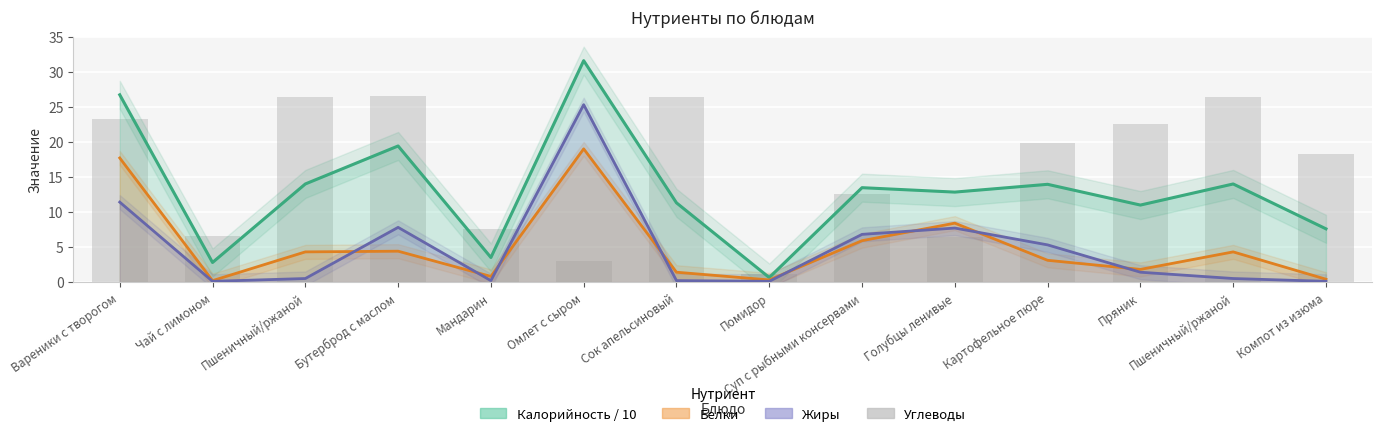

What is the average value?

16.2